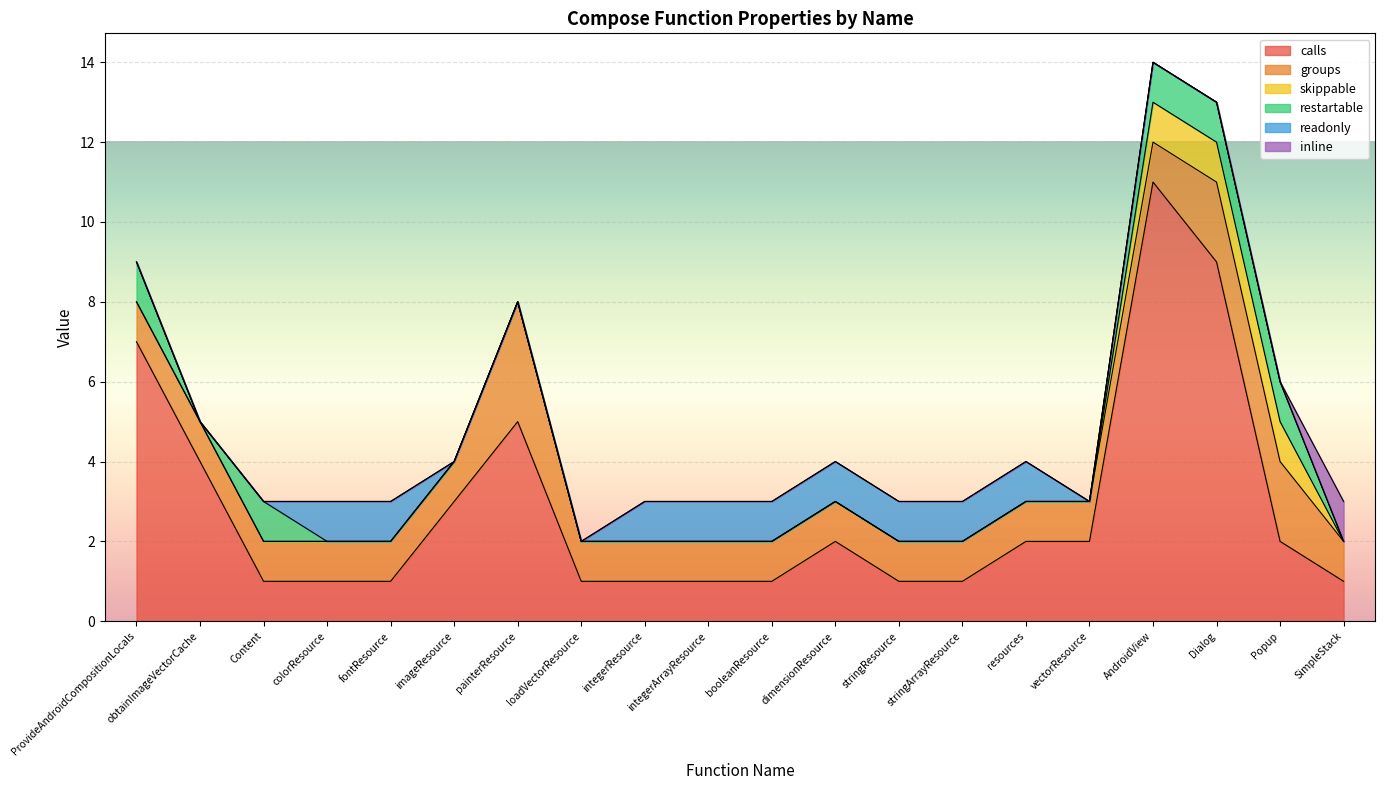

Which has a higher value, loadVectorResource or integerArrayResource?

loadVectorResource